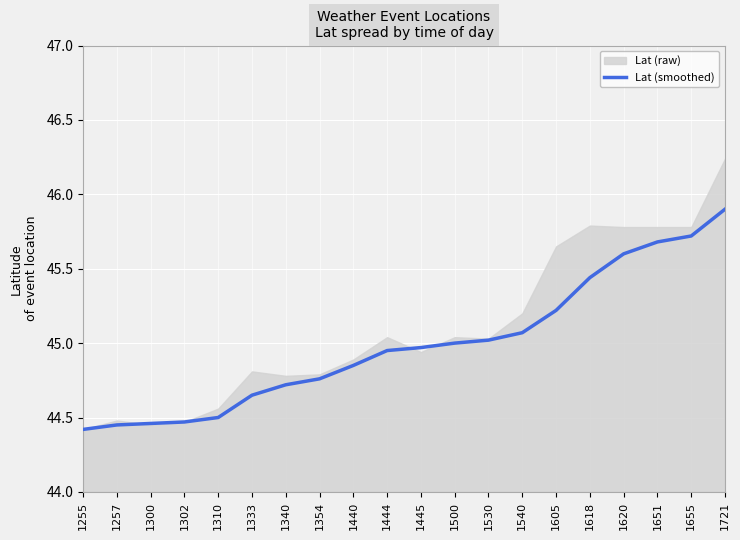

What is the sum of all values?

899.9